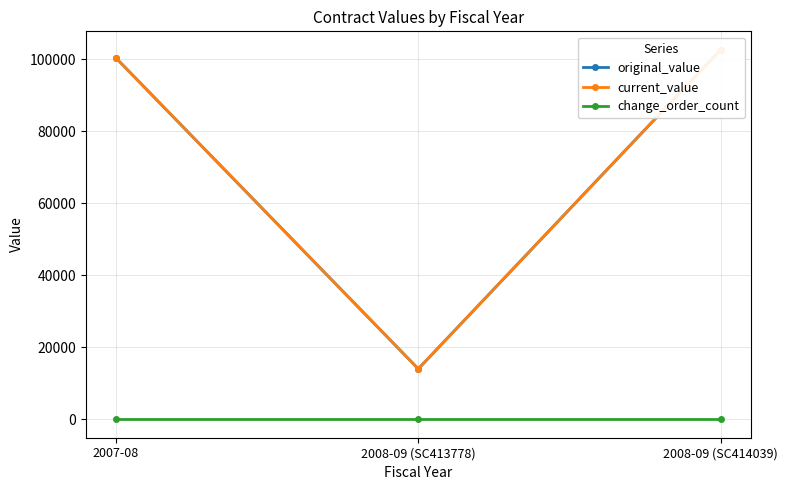

What is the label of the 3rd point from the left?

2008-09 (SC414039)